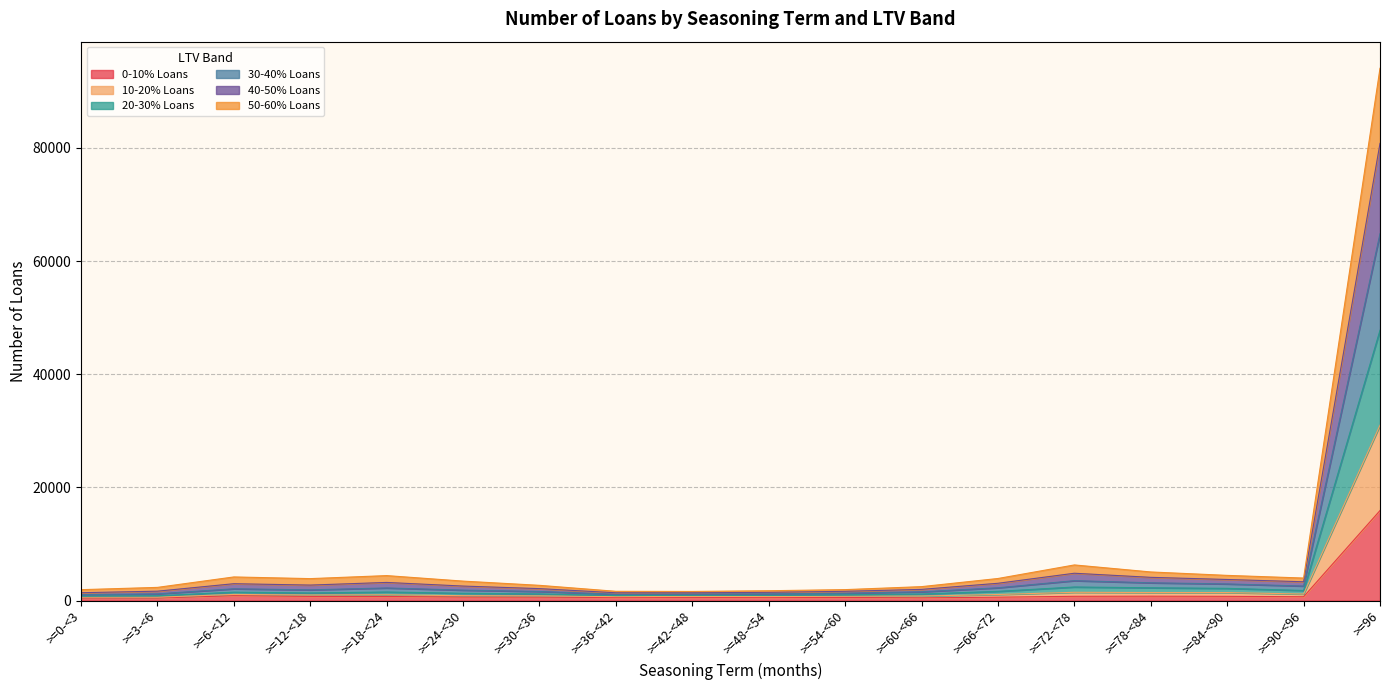

True or false: 40-50% Loans and 20-30% Loans intersect in this chart.

False